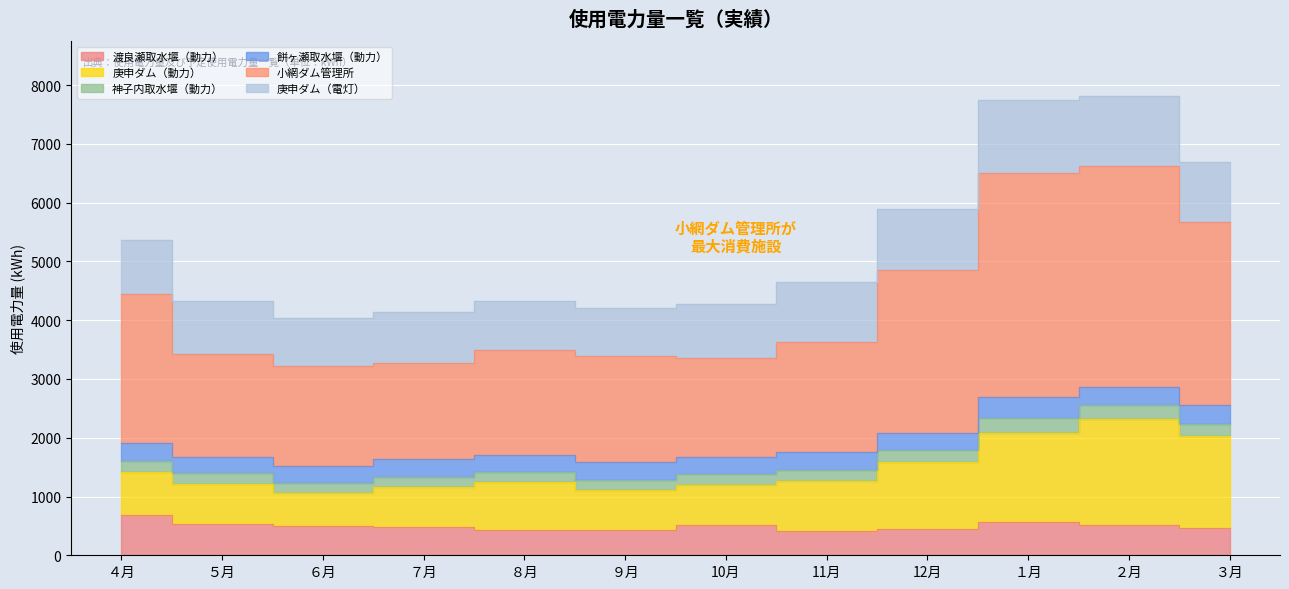

What is the value of the 渡良瀬取水堰（動力） point at the 10th from the left?

573